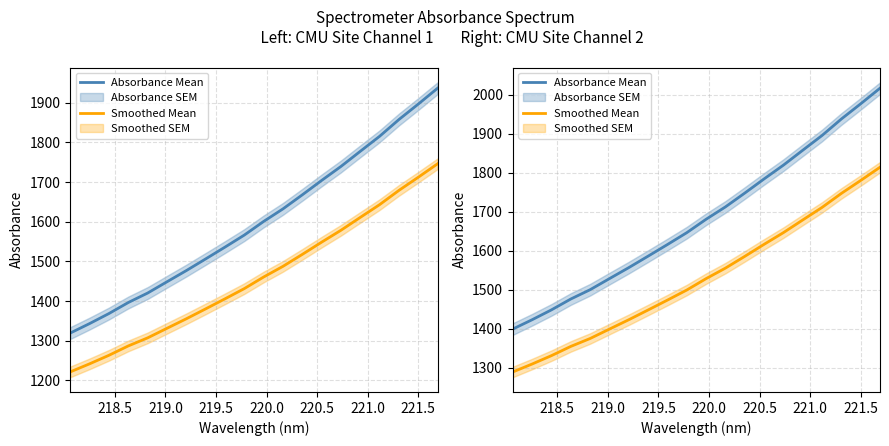

True or false: Smoothed Mean has more than 2 interior local peaks.

False